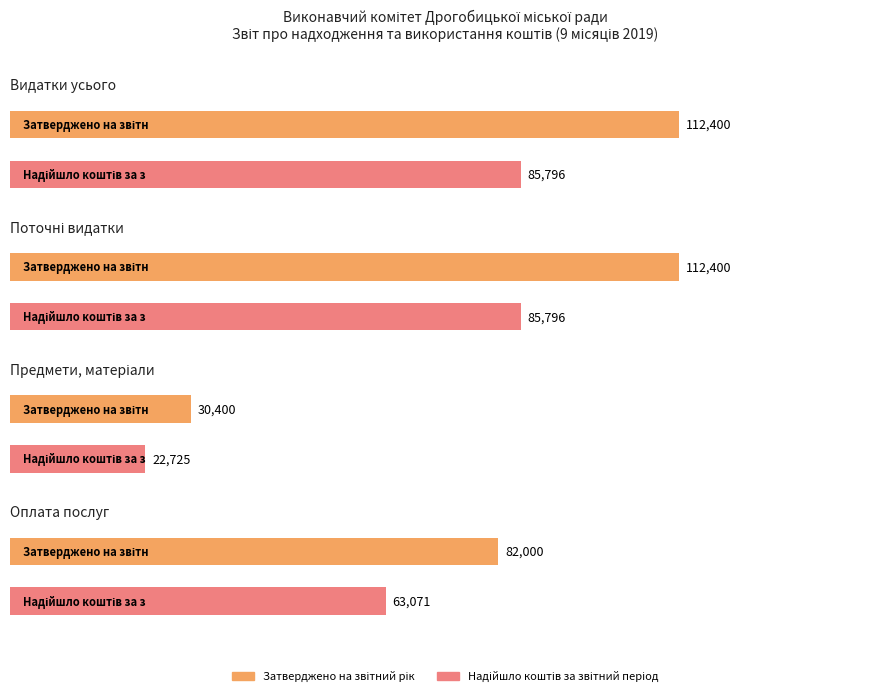

Reading left to right, extract all data points from this chart.

Затверджено на звітний рік: Видатки усього=112400.0	Поточні видатки=112400.0	Предмети, матеріали=30400.0	Оплата послуг=82000.0
Надійшло коштів за звітний період: Видатки усього=85796.2	Поточні видатки=85796.2	Предмети, матеріали=22725.0	Оплата послуг=63071.2